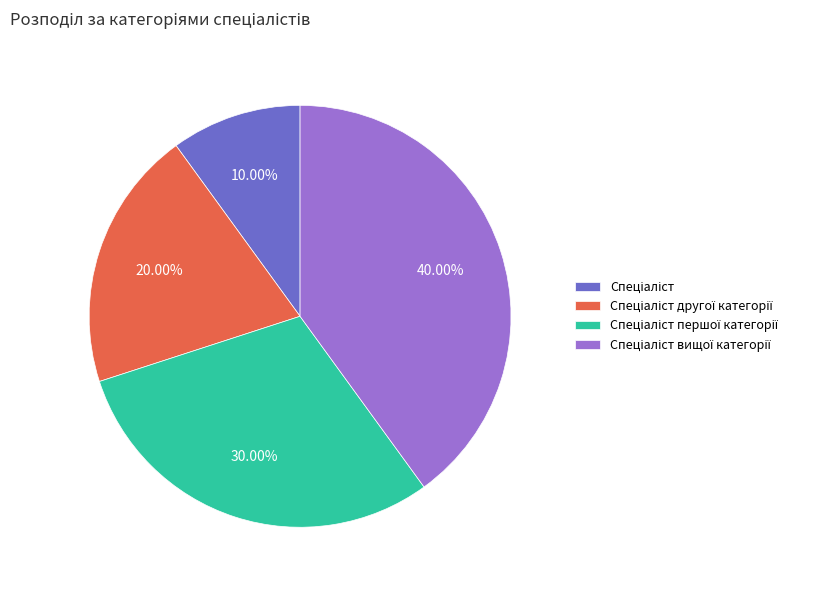

Does any single category account for the majority?

No